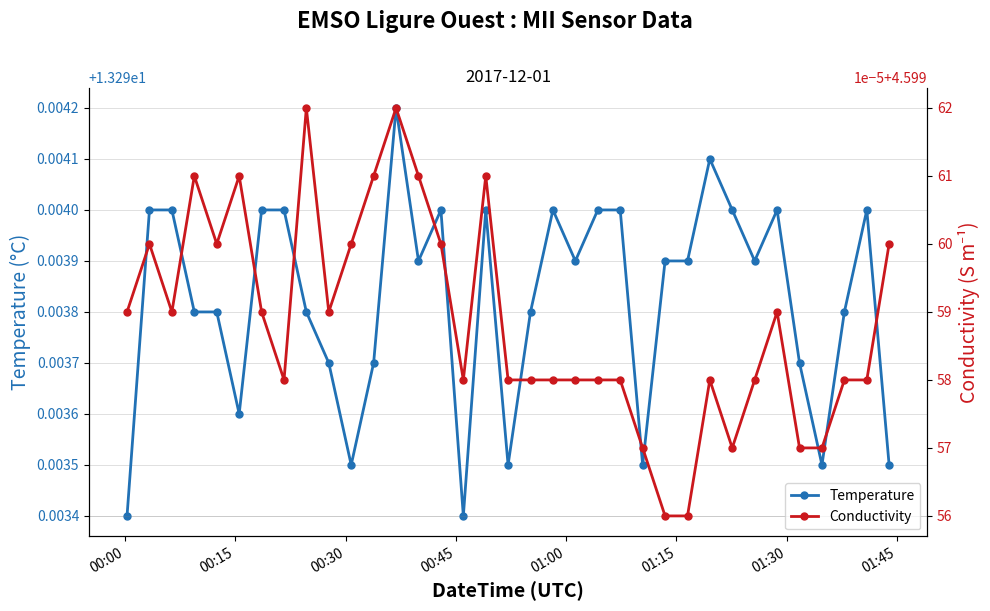

True or false: Temperature has more than 0 points higher than both neighbors.

True